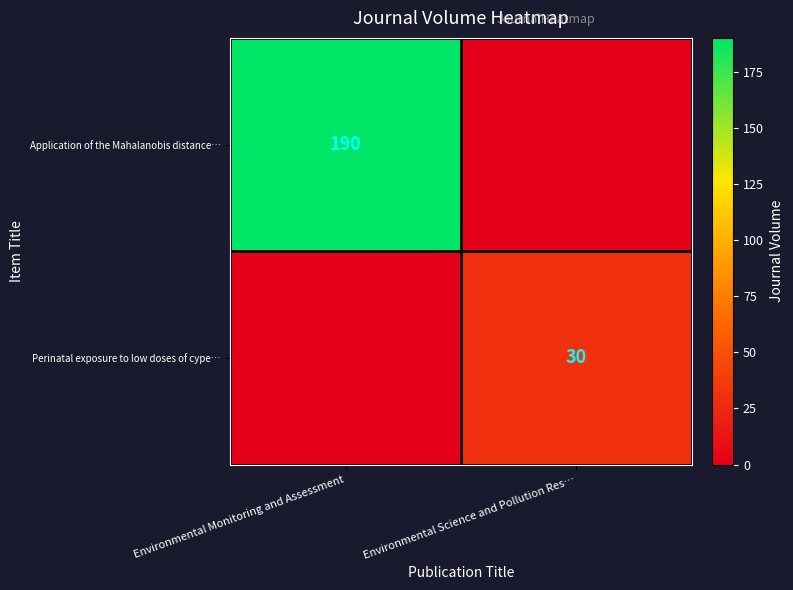

Is it true that Application of the Mahalanobis distance… equals 109 at Environmental Monitoring and Assessment?

False